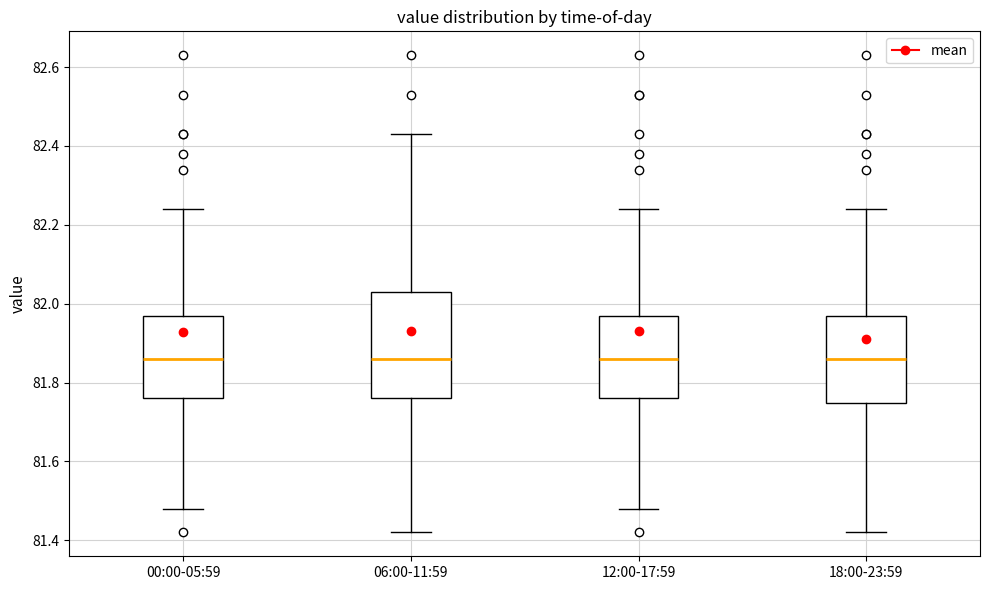

Reading left to right, transcribe this box plot: for each box, give where its median line is, the range the box spans, and where its two whiskers end, as read against the y-axis. The values are not printed on the chart, so give them approximately, as read against the axis.

00:00-05:59: median 81.86, box 81.76 to 81.96, whiskers 81.48 to 82.24
06:00-11:59: median 81.86, box 81.76 to 82.04, whiskers 81.42 to 82.44
12:00-17:59: median 81.86, box 81.76 to 81.96, whiskers 81.48 to 82.24
18:00-23:59: median 81.86, box 81.74 to 81.96, whiskers 81.42 to 82.24